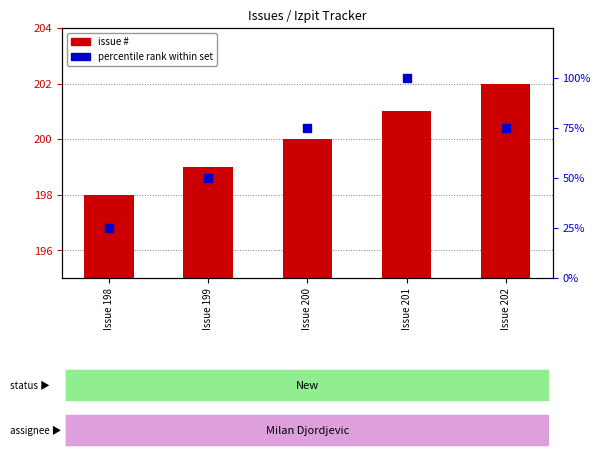

Which series reaches the minimum Y coordinate?

percentile rank